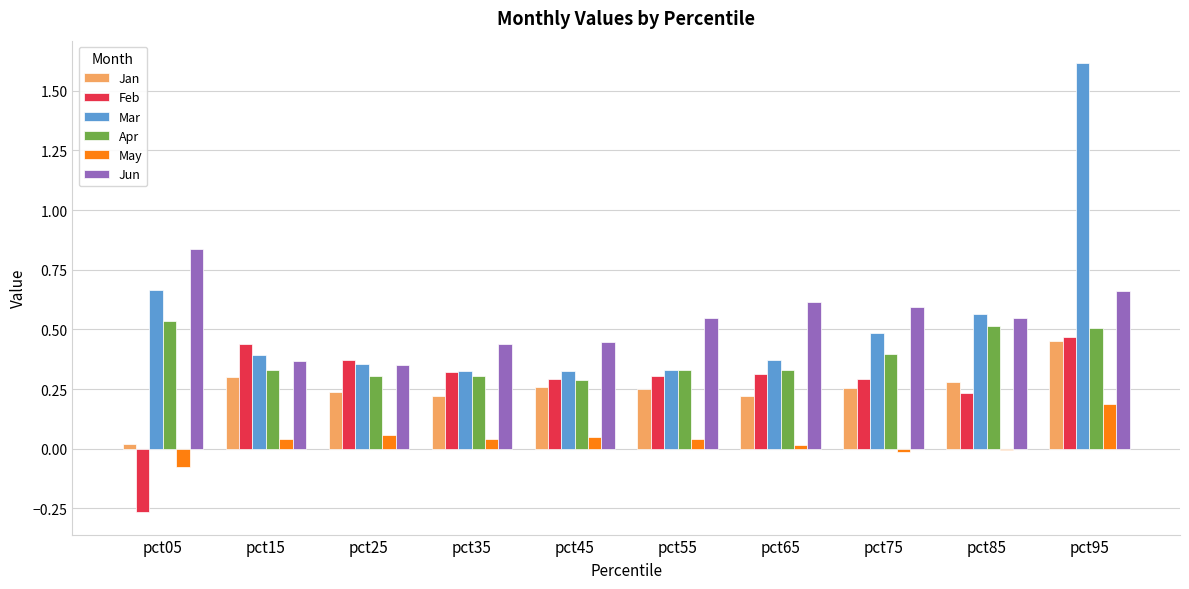

What is the difference between the highest and lowest values at pct95?

1.4